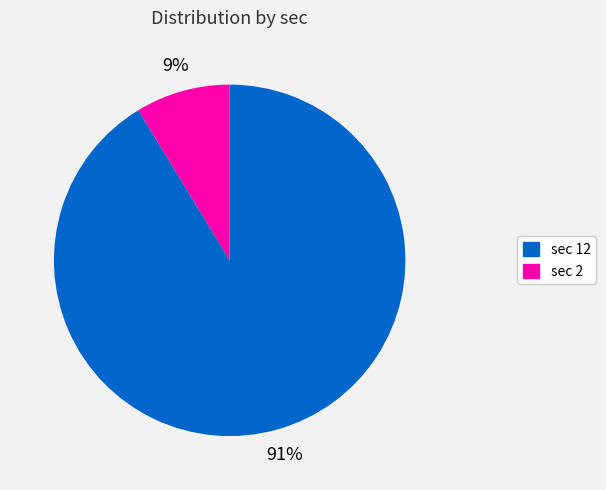

Is there any slice that represents more than half of the pie?

Yes